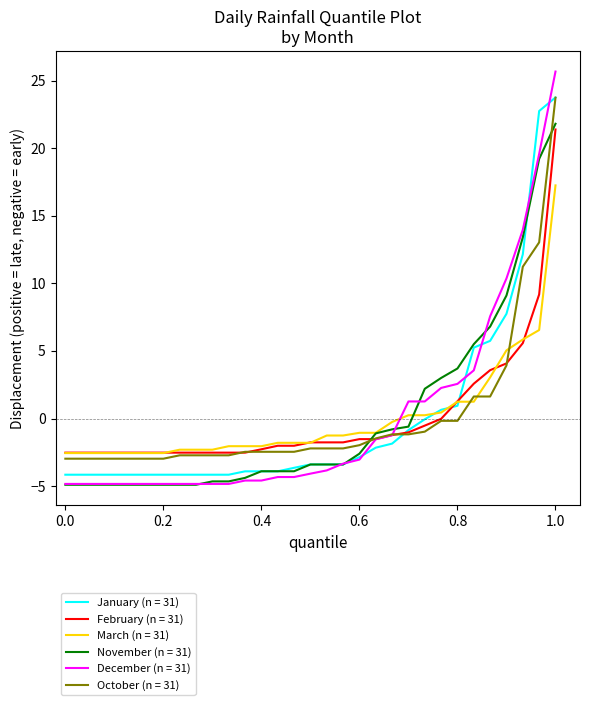

What is the minimum value for March (n = 31)?

-2.6